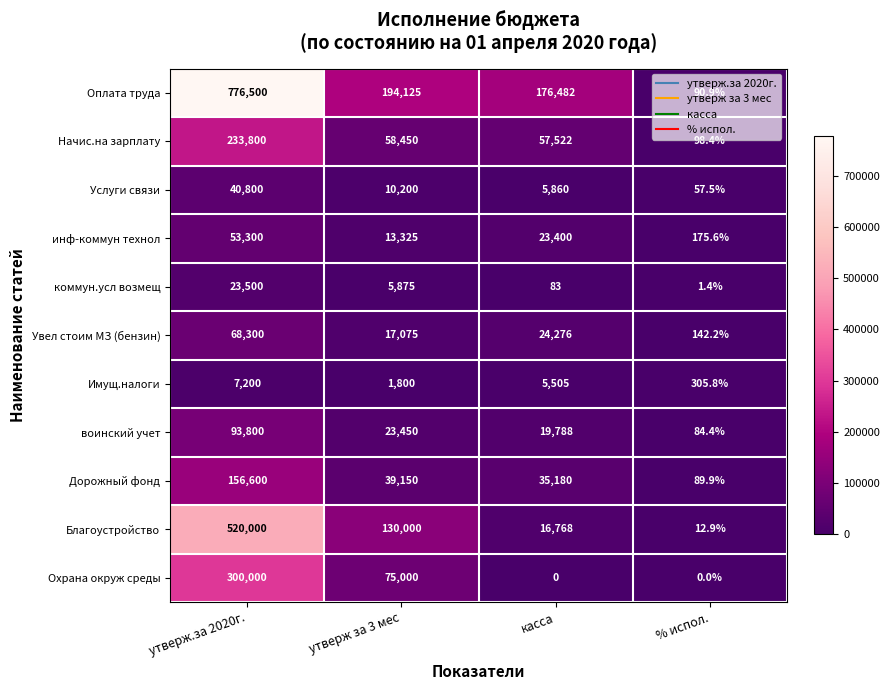

What is the maximum value for Увел стоим МЗ (бензин)?

68300.0